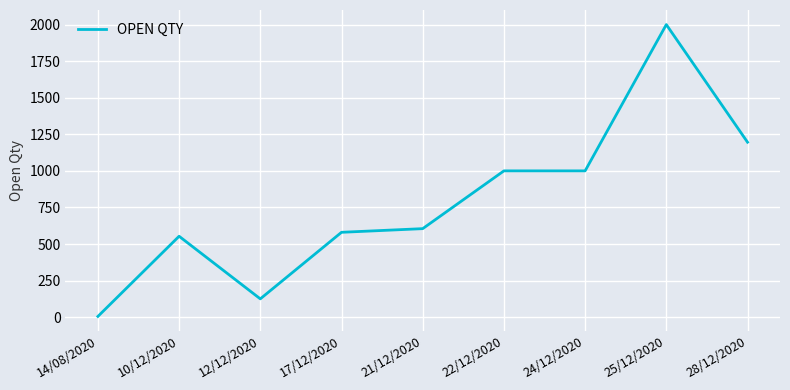

At which category does the chart reach its peak across all series?

25/12/2020